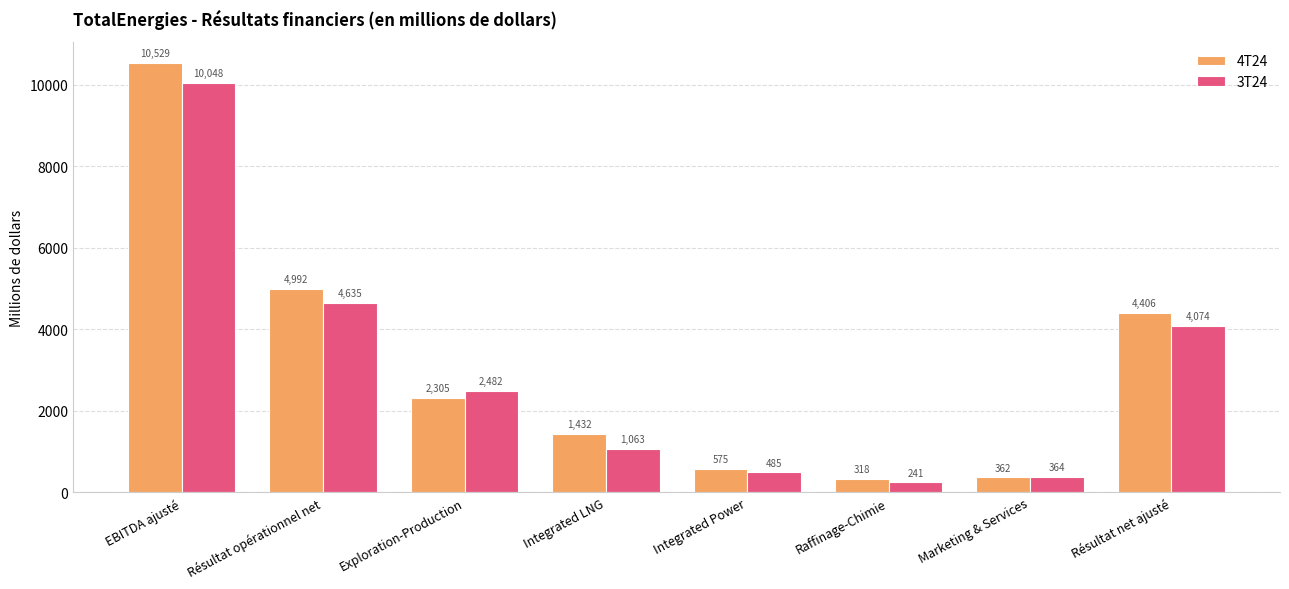

Between Integrated LNG and Marketing & Services, which series saw the biggest shift?

4T24